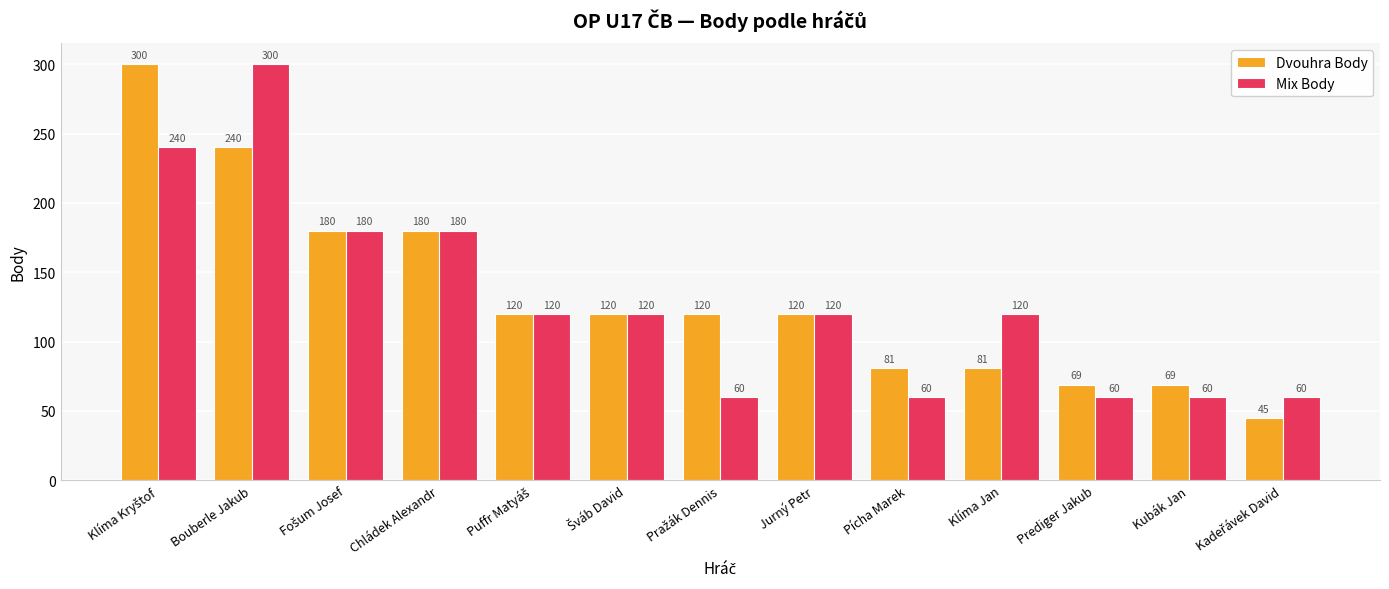

Are the bars grouped side by side (vs. stacked)?

Yes